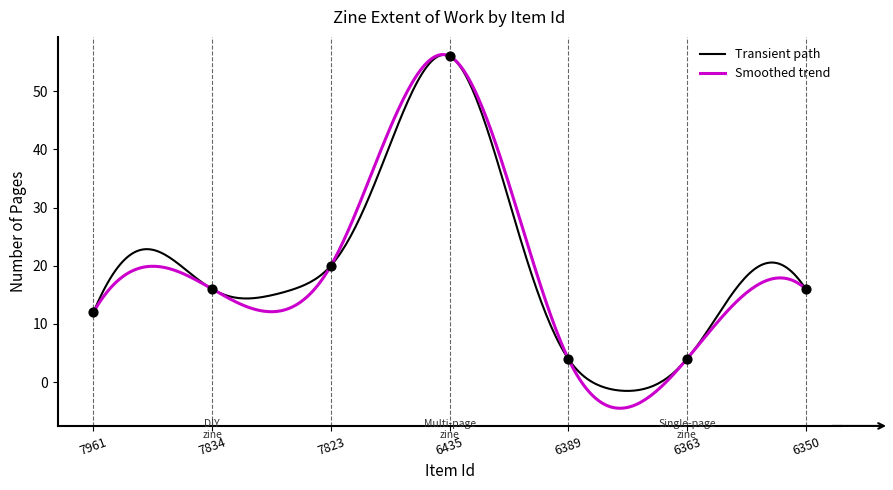

What is the ratio of the value at 7834 to the value at 6350?

1.0